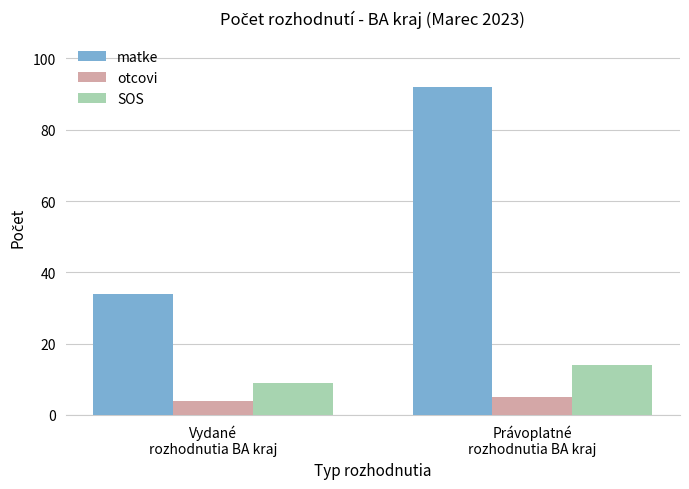

How many groups of bars are there?

2